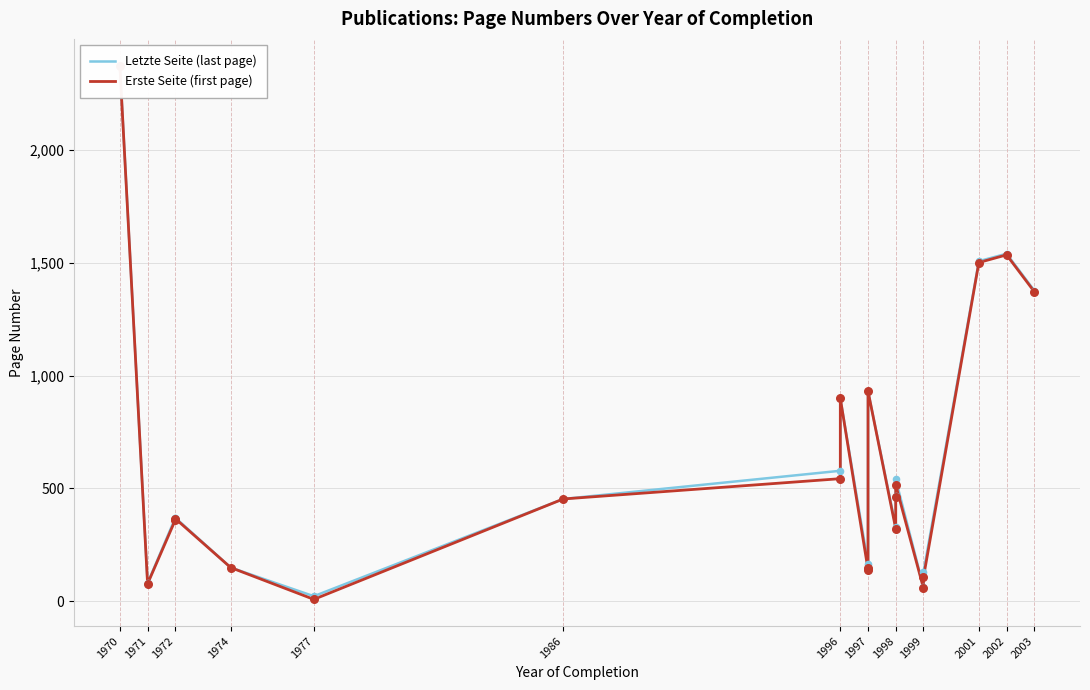

Which series reaches the maximum Y coordinate?

Letzte Seite (last page)